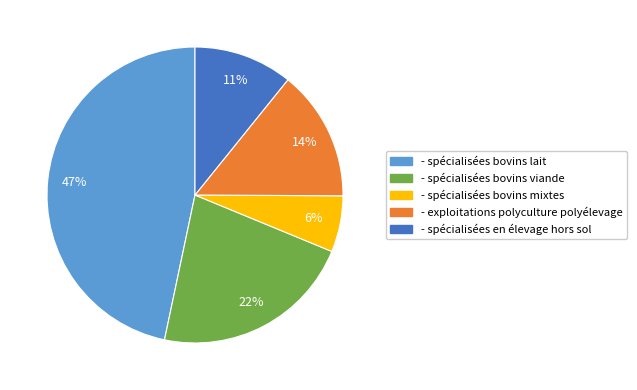

Is it true that - spécialisées en élevage hors sol is 16% of the pie?

False